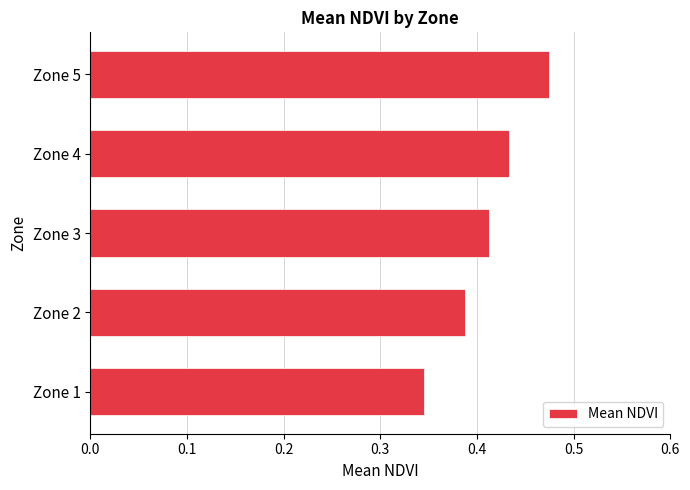

Which category has the lowest value across all series?

Zone 1